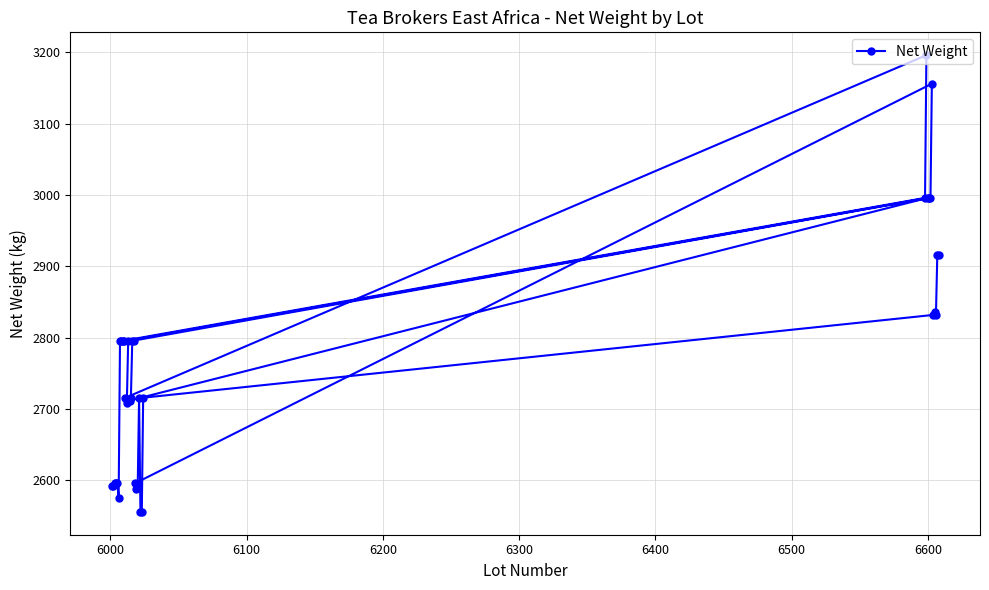

What is the value of the 12th point from the left?

2708